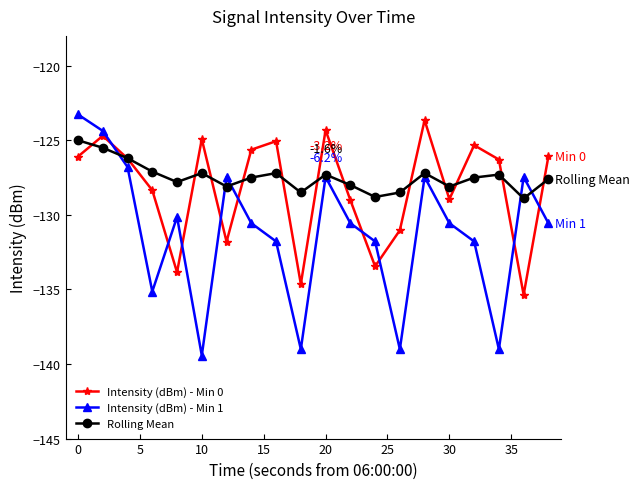

What is the highest value of the Intensity (dBm) - Min 1 series?

-123.3